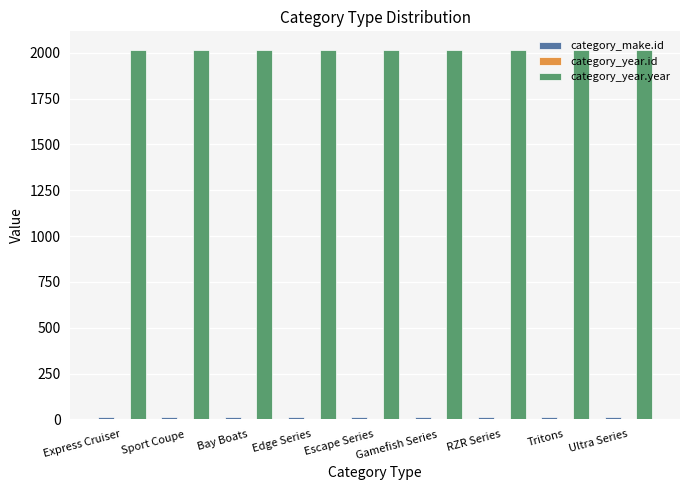

Are the bars horizontal?

No